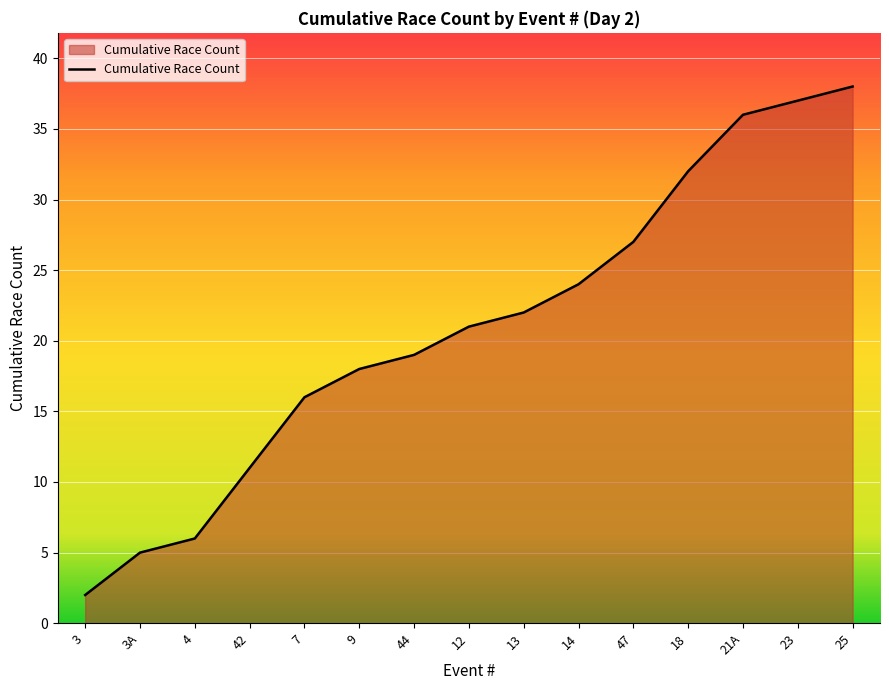

The chart shows a value of 2 at 3A. True or false?

False